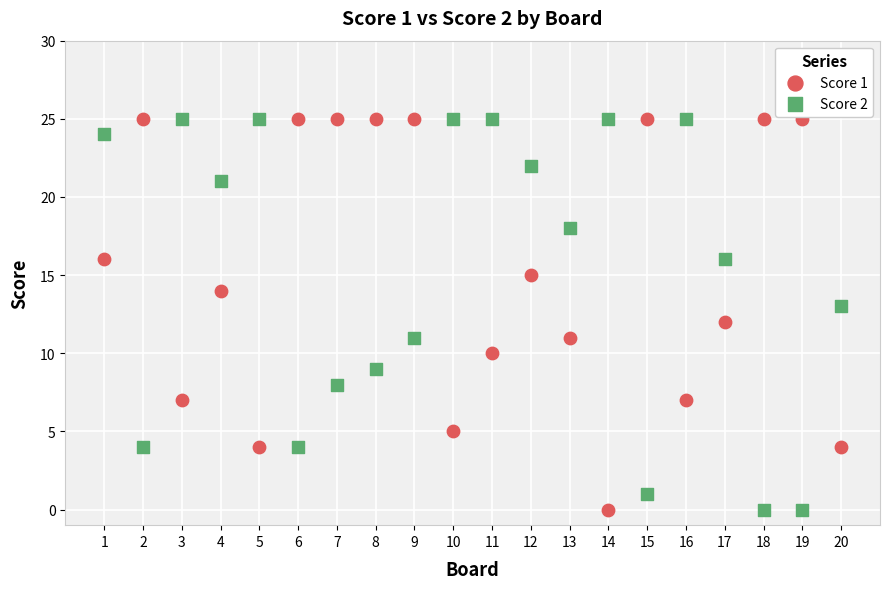

What is the X range (max minus min) for the scatter plot?

19